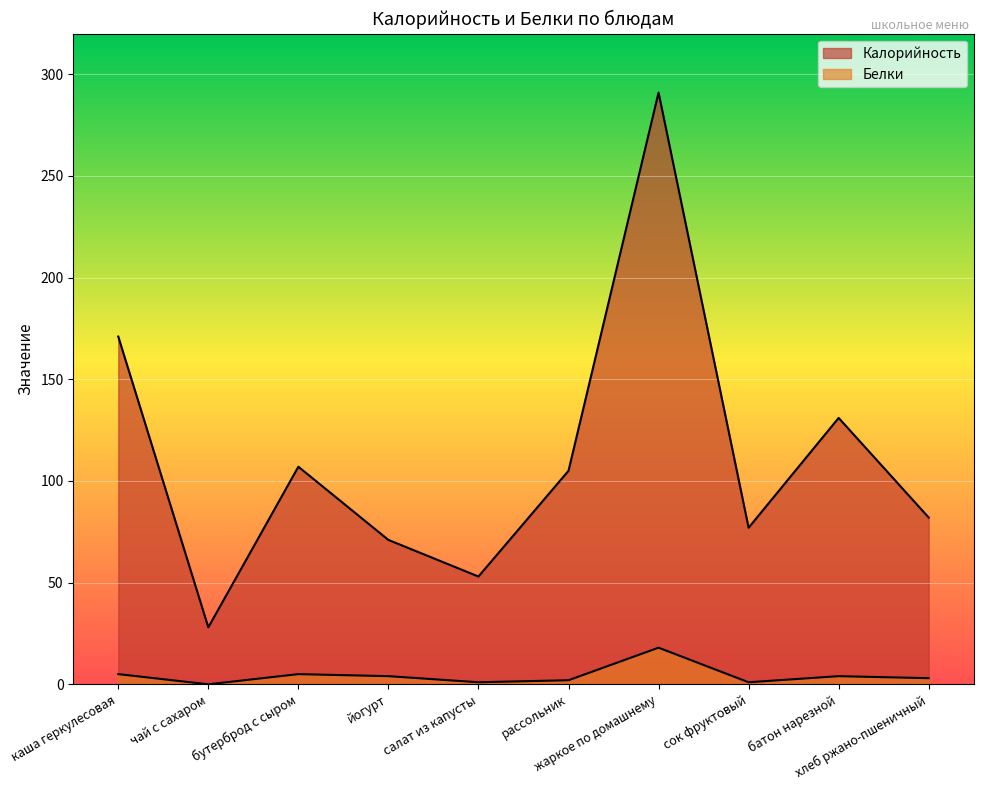

What is the maximum value for Калорийность?

291